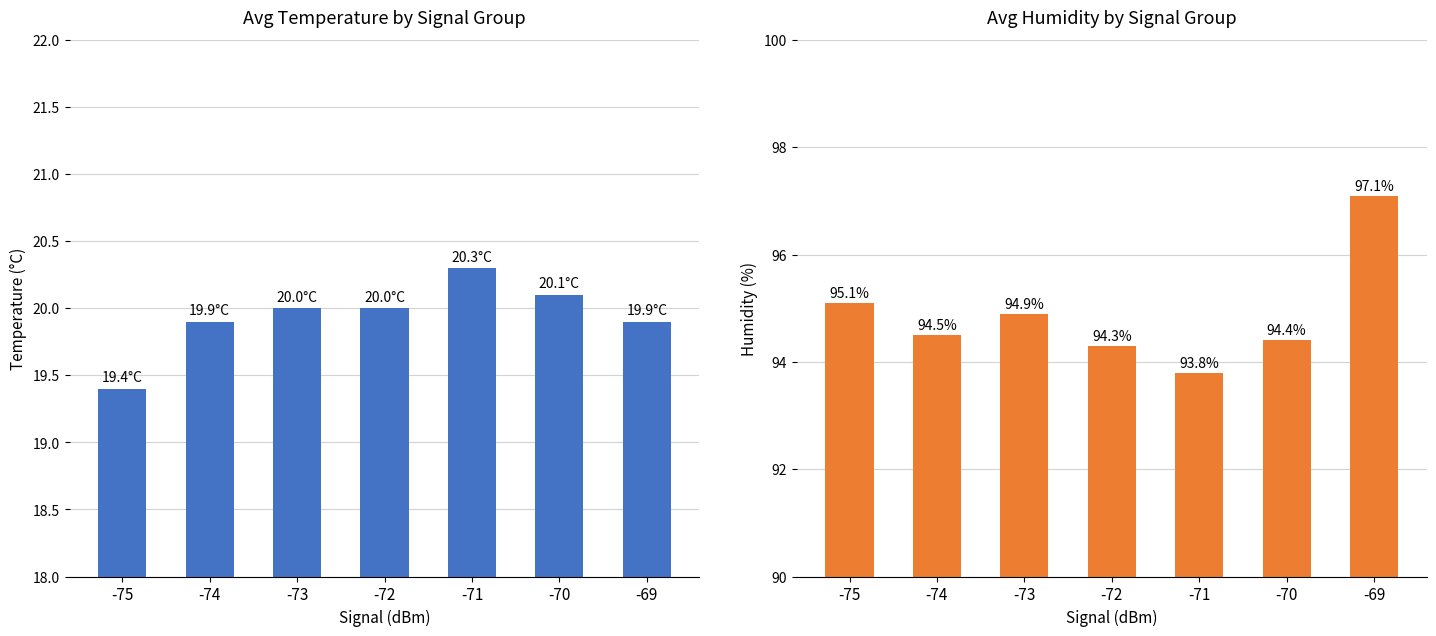

What is the difference between the highest and lowest values at -74?

74.6